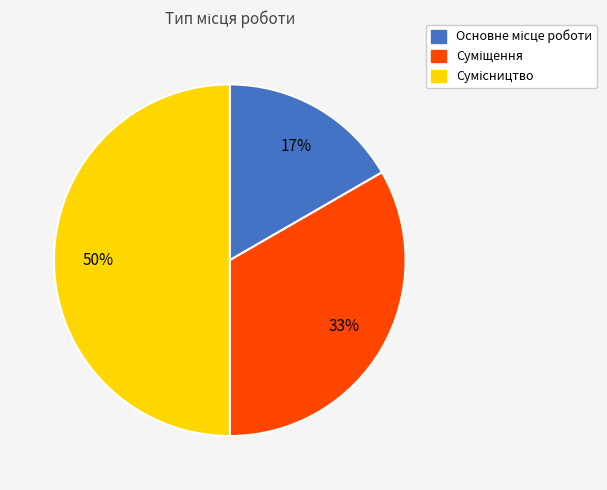

To the nearest percent, what is the difference between the largest and smallest slice percentages?

33%